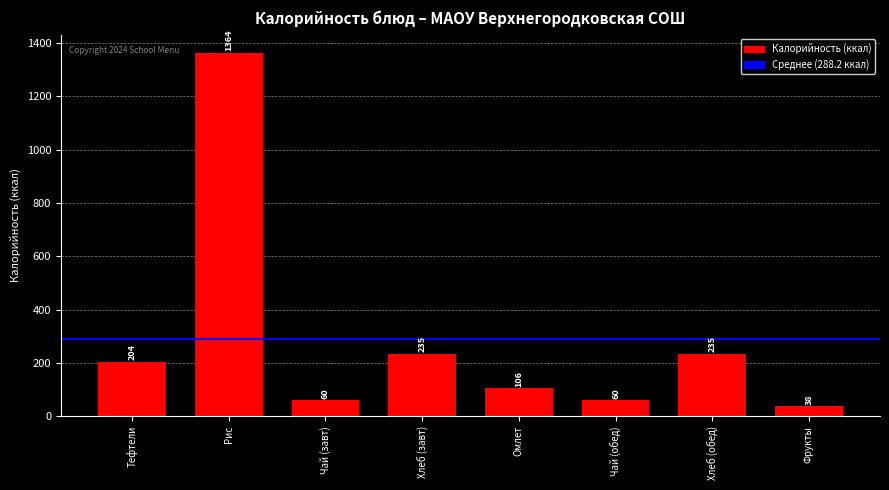

What is the ratio of the value at Чай (обед) to the value at Хлеб (обед)?

0.3